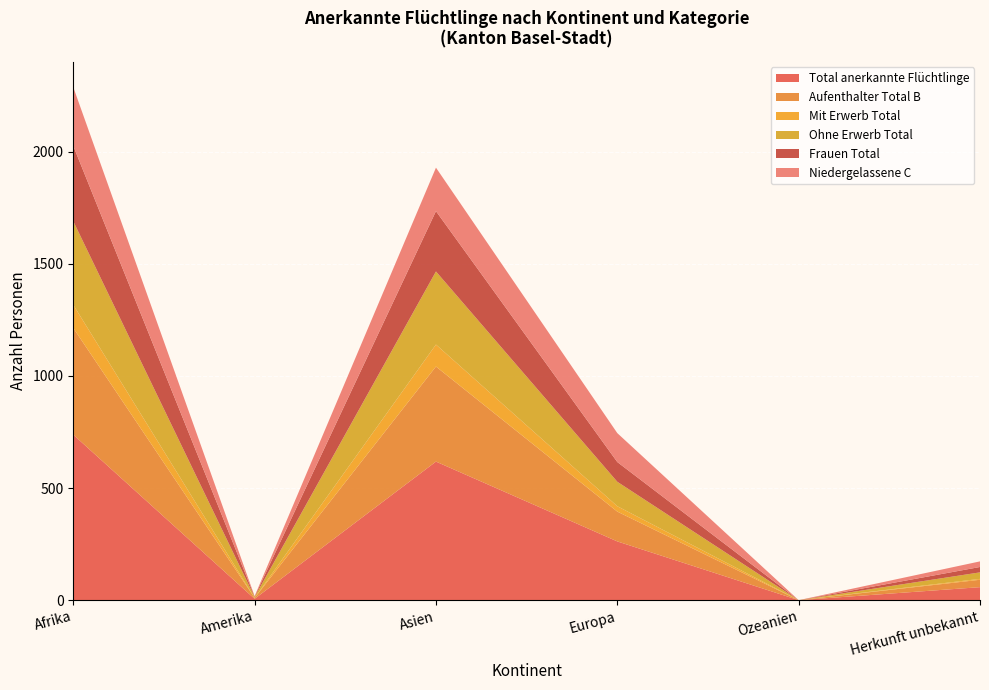

Reading left to right, what are all the values shown in this chart?

Total anerkannte Flüchtlinge: Afrika=738	Amerika=6	Asien=618	Europa=262	Ozeanien=0	Herkunft unbekannt=58
Aufenthalter Total B: Afrika=476	Amerika=4	Asien=424	Europa=133	Ozeanien=0	Herkunft unbekannt=33
Mit Erwerb Total: Afrika=103	Amerika=0	Asien=98	Europa=24	Ozeanien=0	Herkunft unbekannt=4
Ohne Erwerb Total: Afrika=373	Amerika=4	Asien=326	Europa=109	Ozeanien=0	Herkunft unbekannt=29
Frauen Total: Afrika=336	Amerika=2	Asien=269	Europa=88	Ozeanien=0	Herkunft unbekannt=24
Niedergelassene C: Afrika=262	Amerika=2	Asien=194	Europa=129	Ozeanien=0	Herkunft unbekannt=25